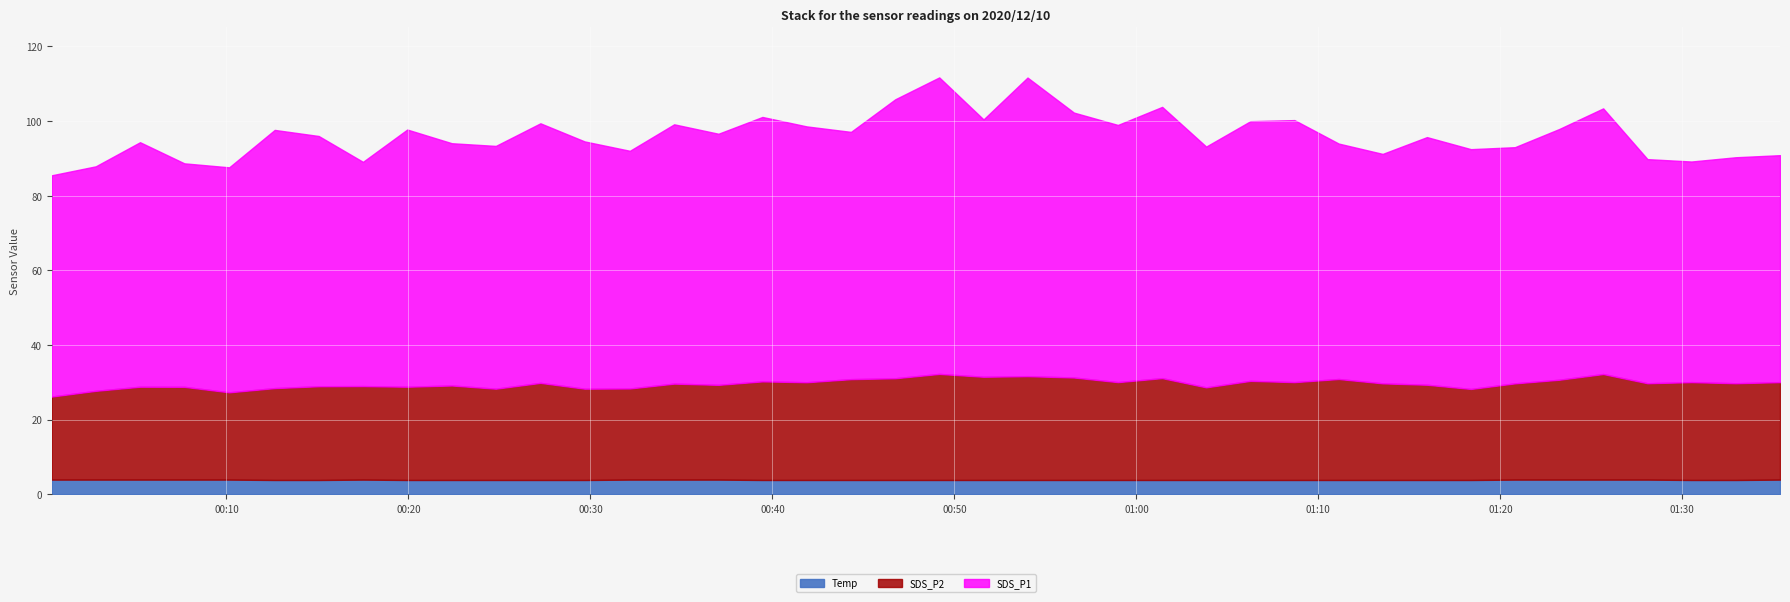

List the series in order of their overall mean, lowest first.

Temp, SDS_P2, SDS_P1